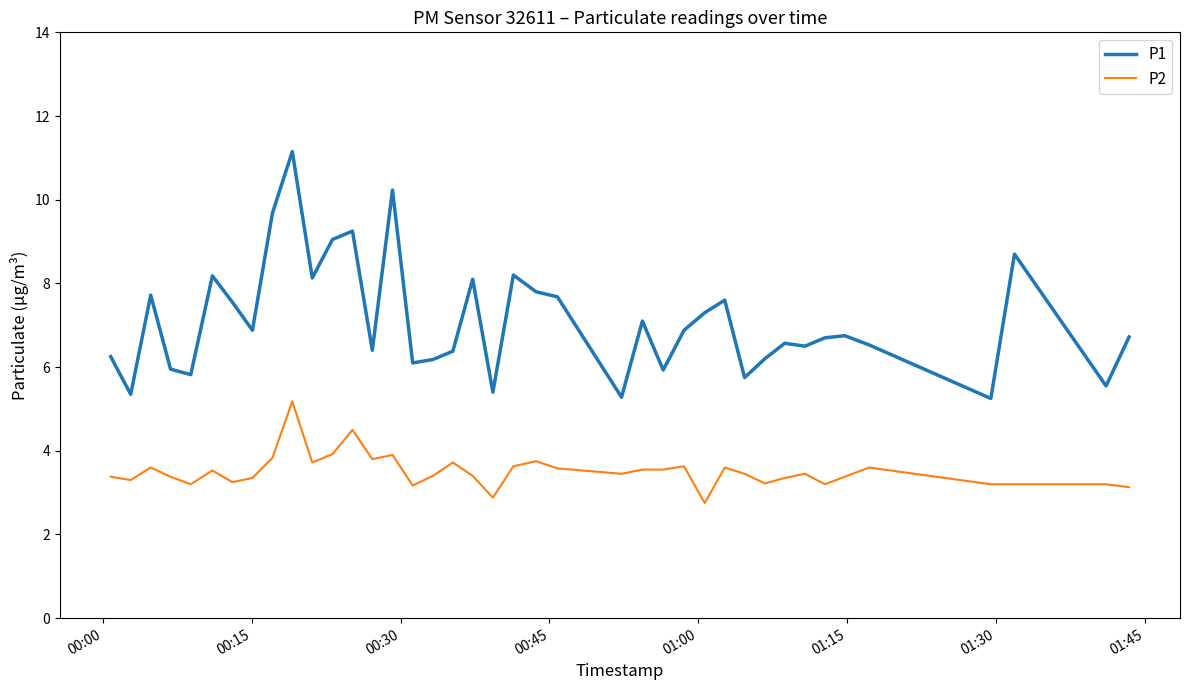

Which series has the widest spread of values?

P1